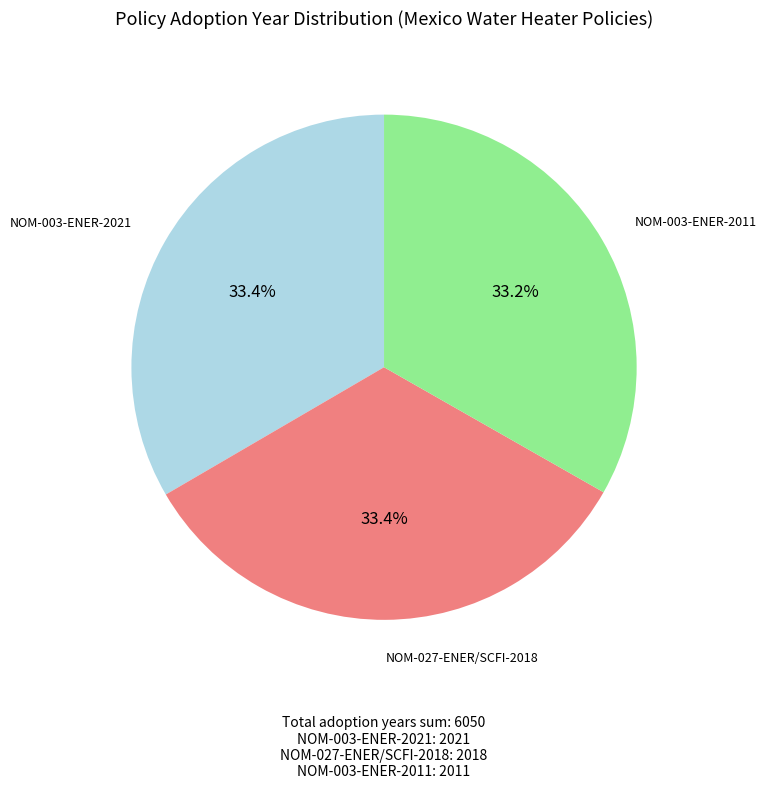

What percentage is the NOM-003-ENER-2011 slice, to the nearest percent?

33%